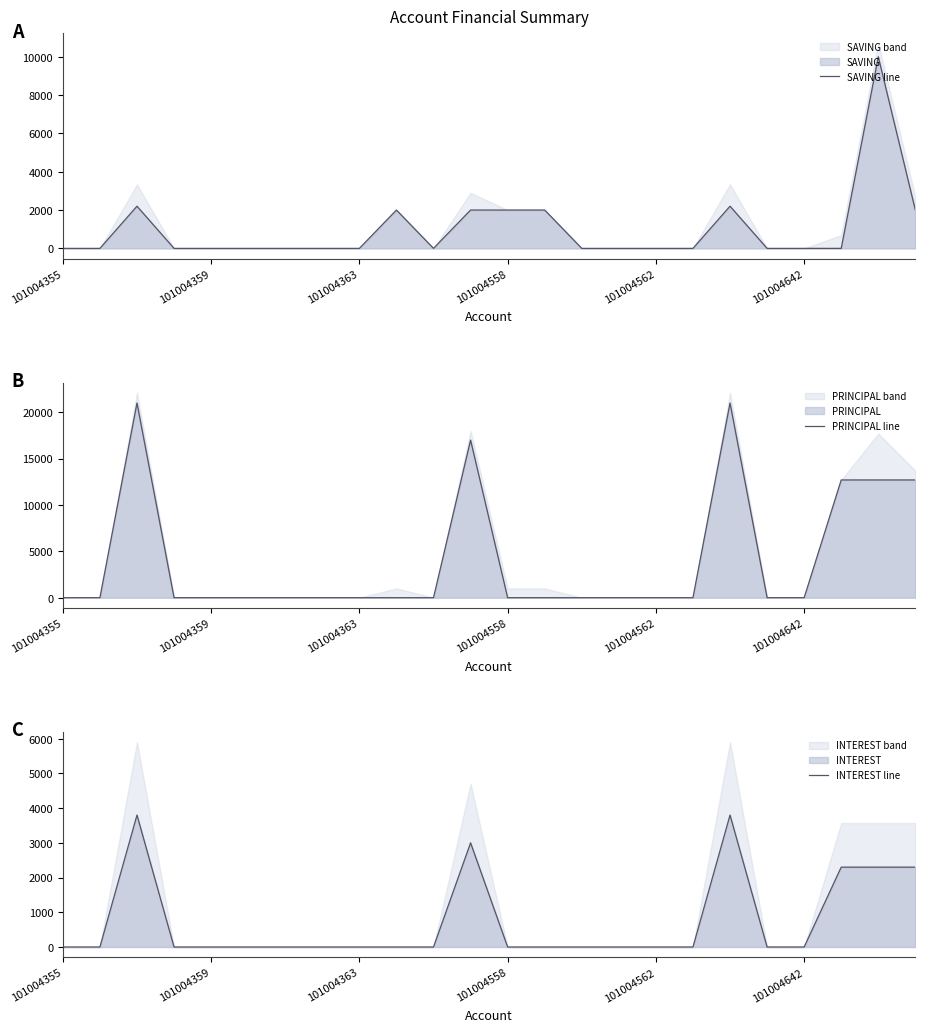

What is the maximum value for INTEREST line?

3800